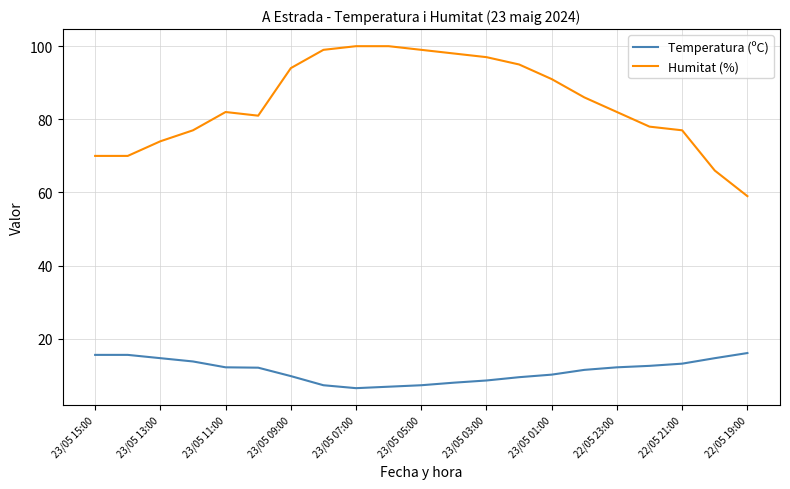

List the series in order of their peak value, lowest first.

Temperatura (ºC), Humitat (%)